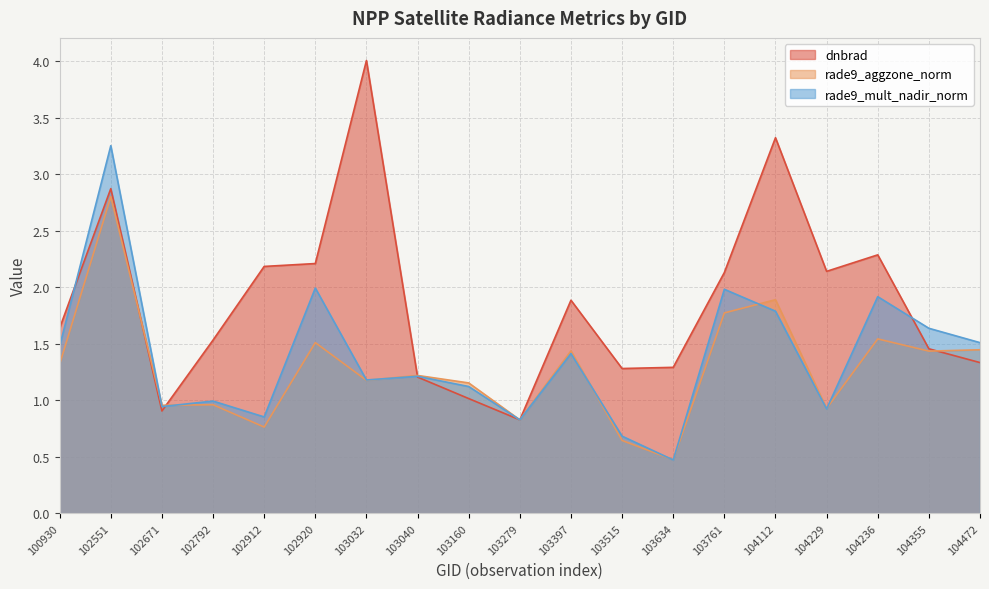

What are all the series names shown in the legend?

dnbrad, rade9_aggzone_norm, rade9_mult_nadir_norm